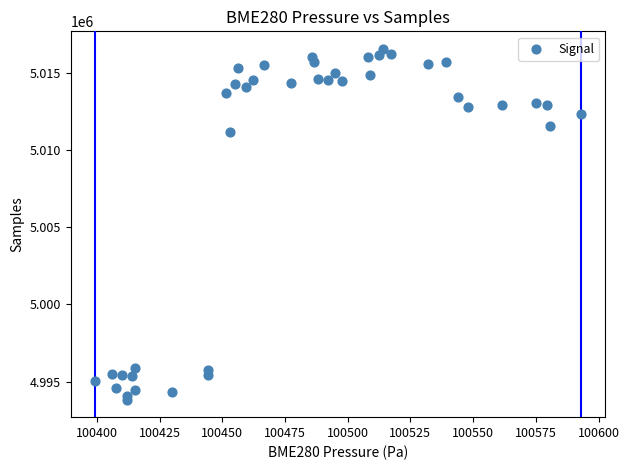

What Y value in the scatter plot is closest to 5005187?

5011159